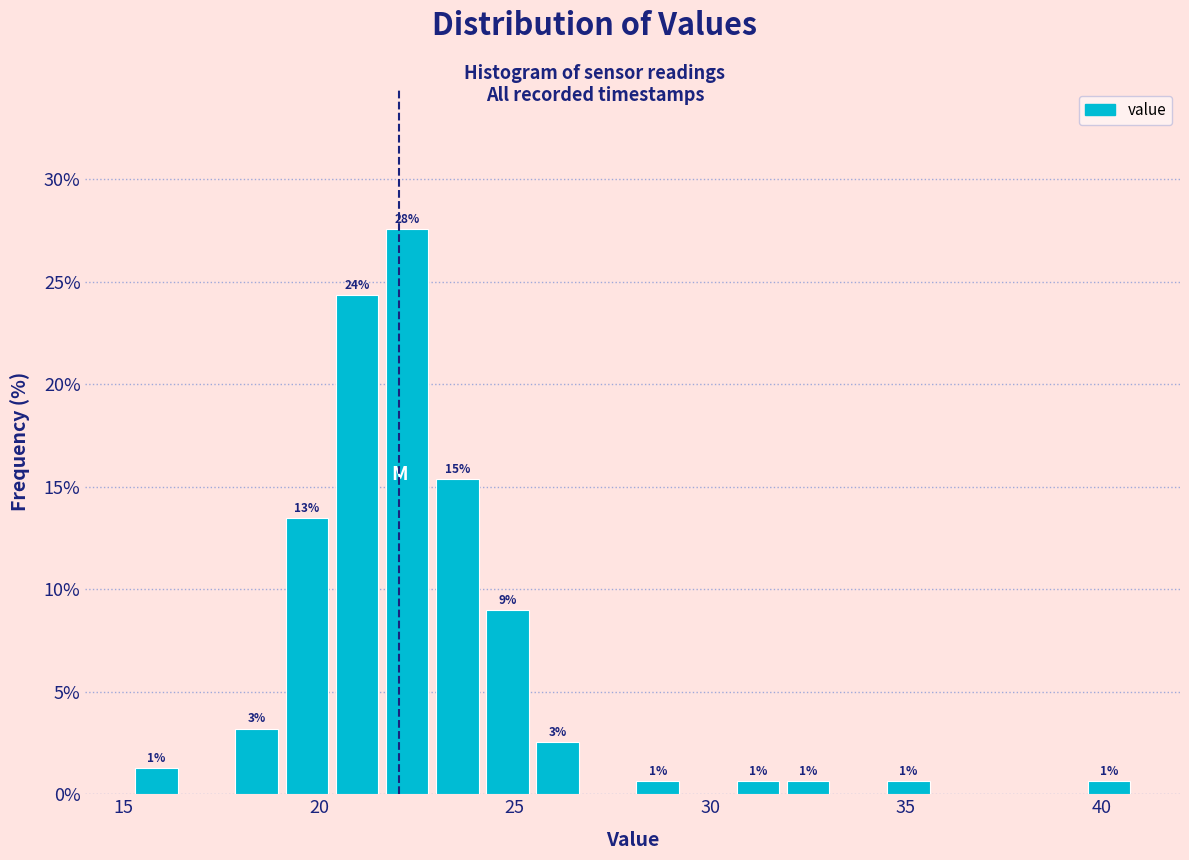

Read against the x-axis, roughly where is the centre of the tallest bar?

22.0